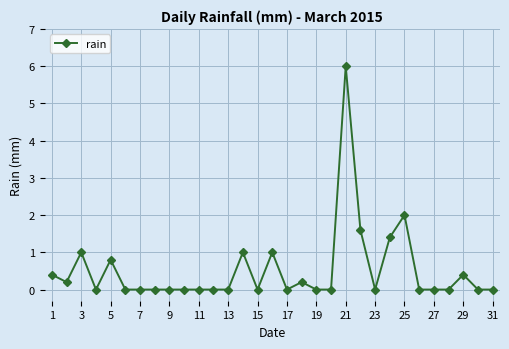

What is the maximum value shown in the chart?

6.0